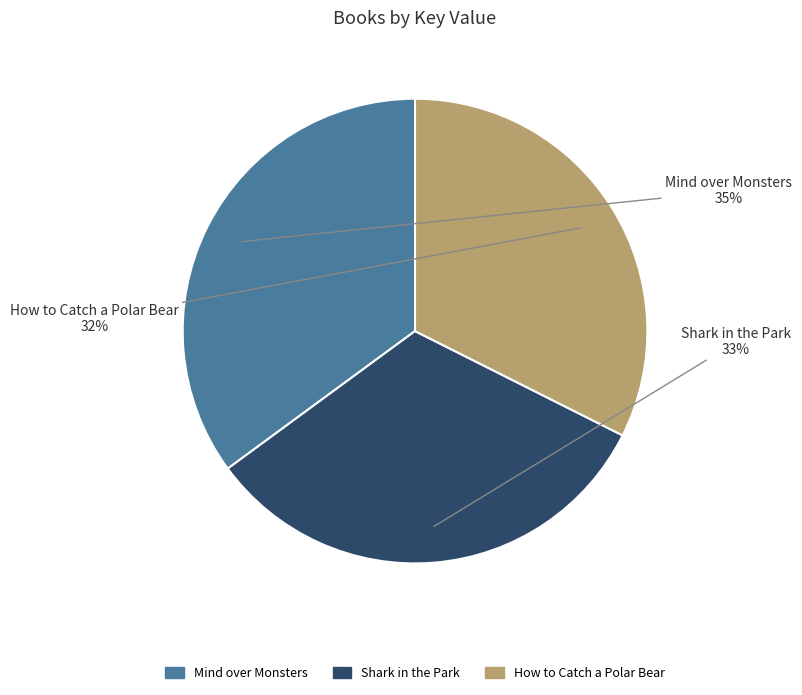

Combined, do Shark in the Park and How to Catch a Polar Bear account for over 50%?

Yes